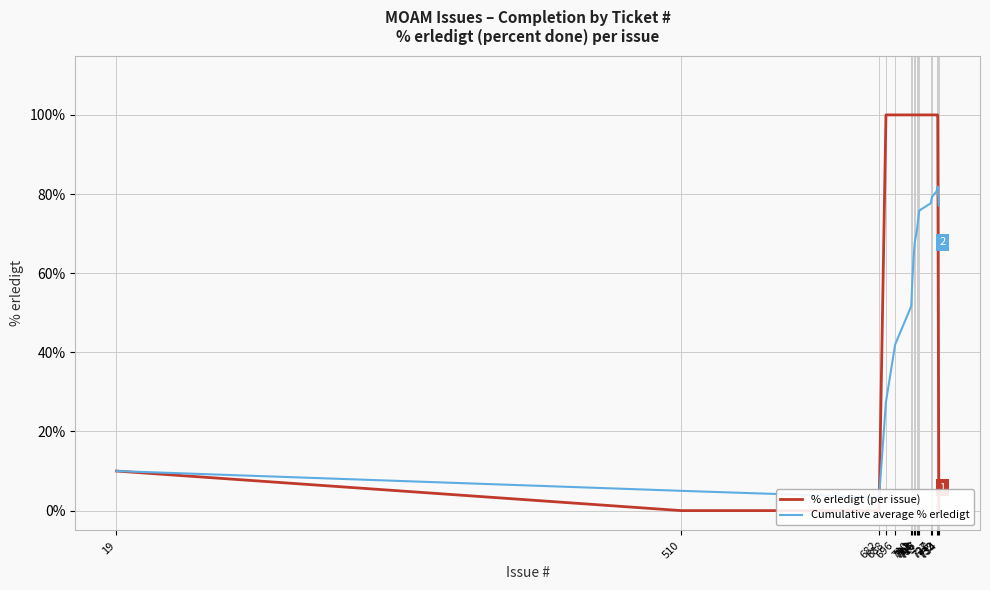

What is the value of the % erledigt (per issue) point at the 10th from the left?

100.0